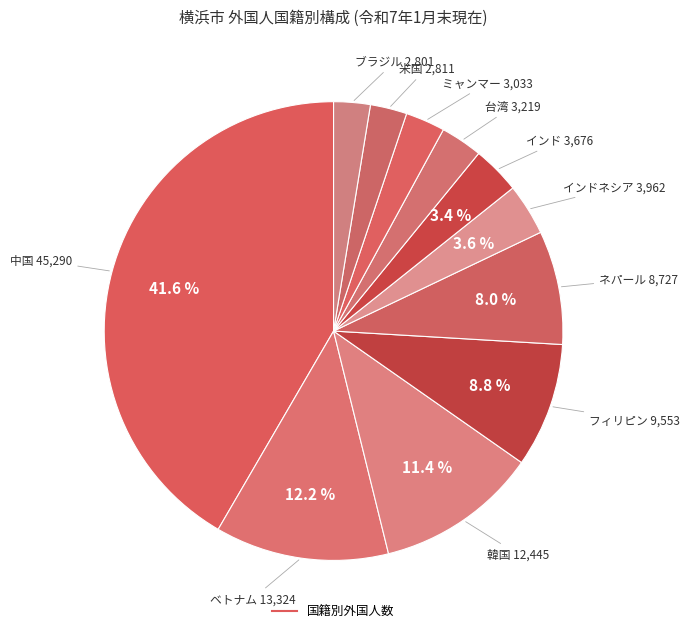

Which slice is the largest?

中国